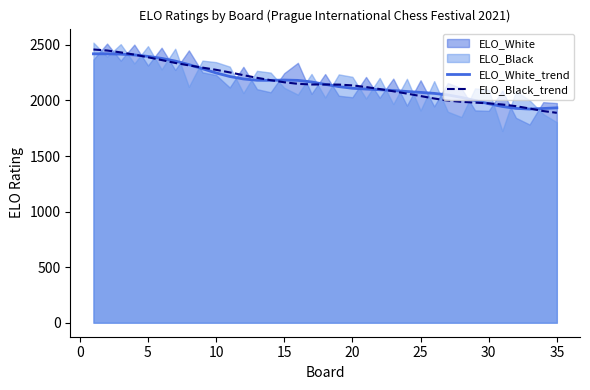

What is the highest value of the ELO_White_trend series?

2420